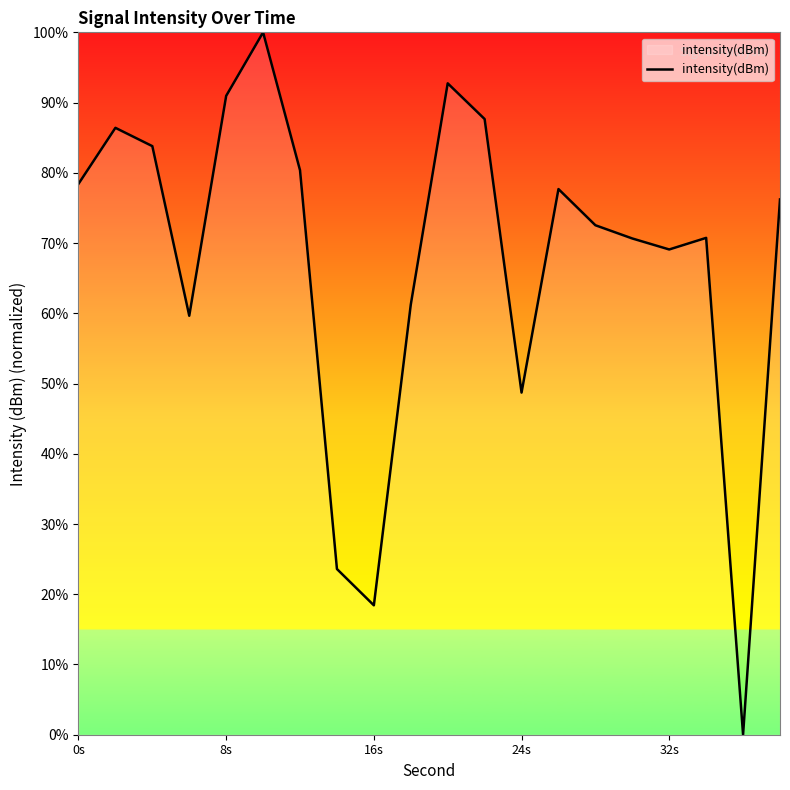

What is the maximum value shown in the chart?

100.0